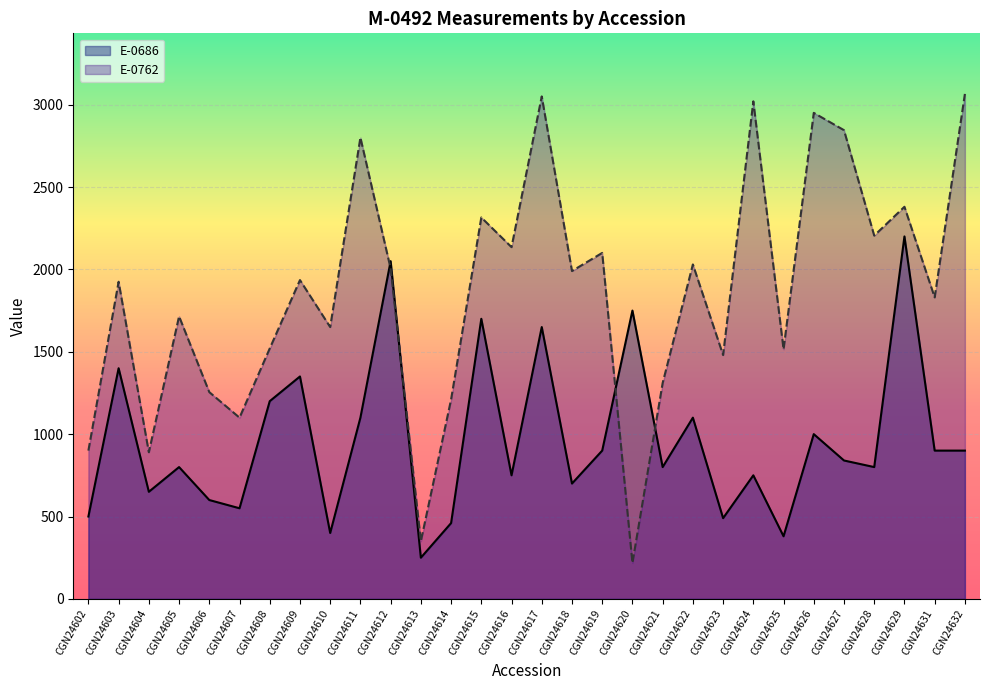

Is the value of E-0762 at CGN24628 greater than the value of E-0686 at CGN24620?

Yes